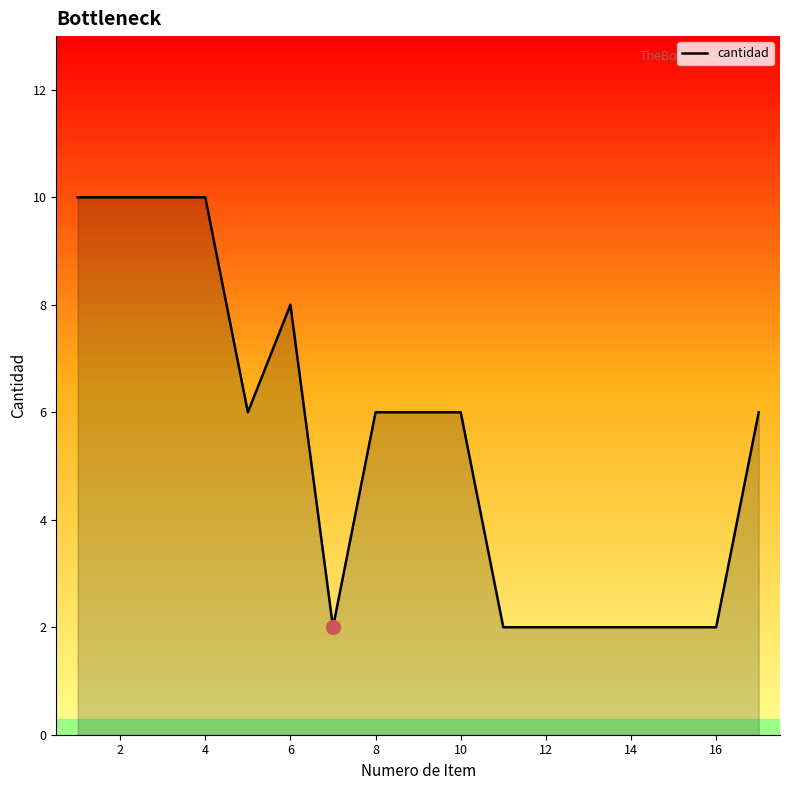

What is the difference between the maximum and minimum values?

8